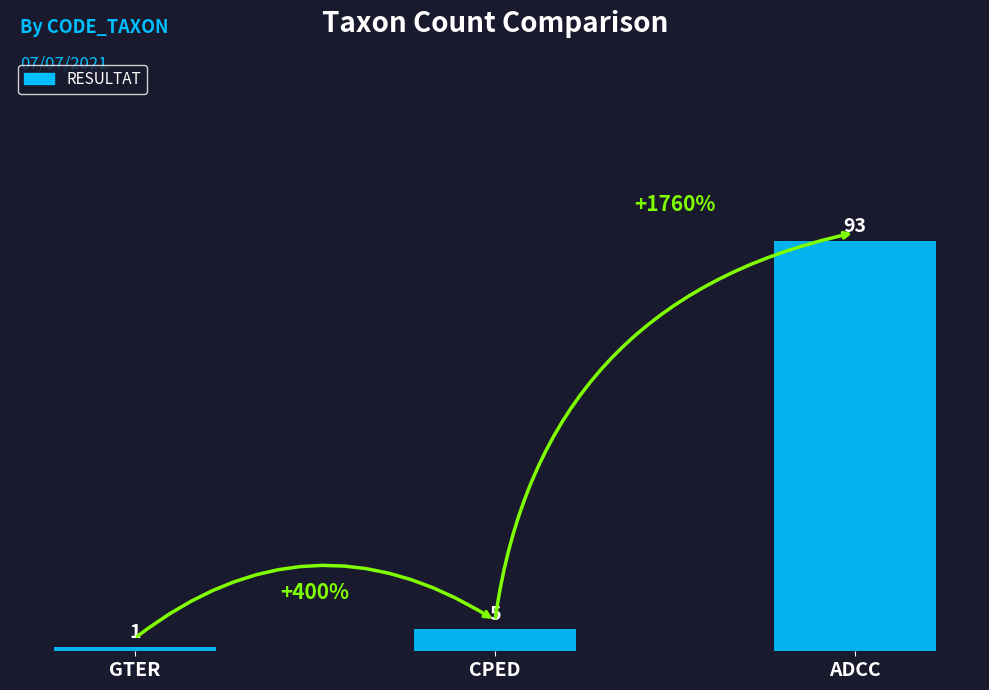

The value at ADCC is 93. True or false?

True